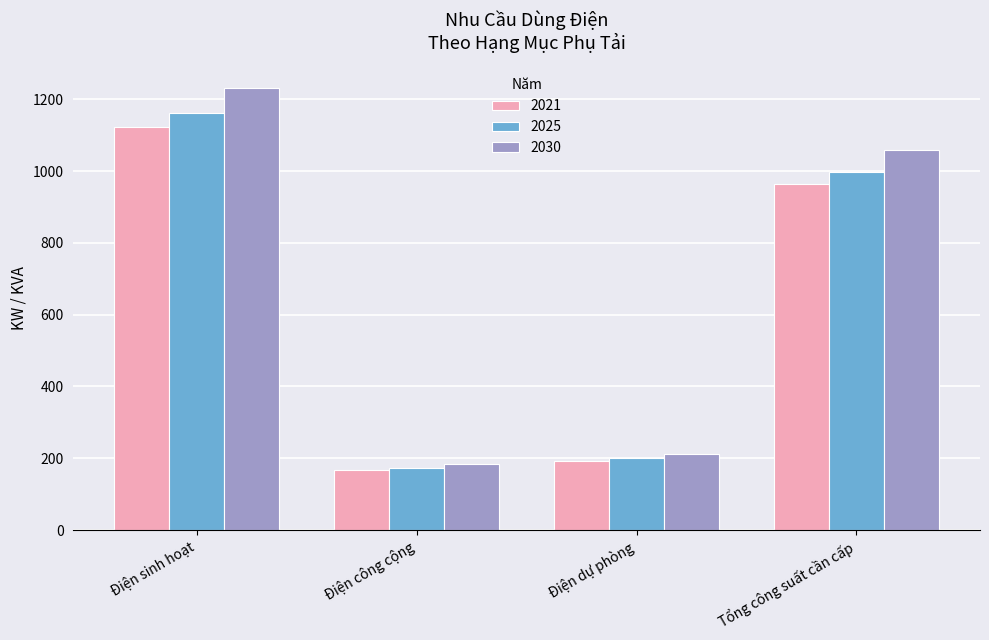

Reading right to left, transcribe all the data shown in this chart.

2021: 965.3	193.7	168.4	1122.9
2025: 998.0	200.3	174.2	1161.0
2030: 1058.6	212.4	184.7	1231.5